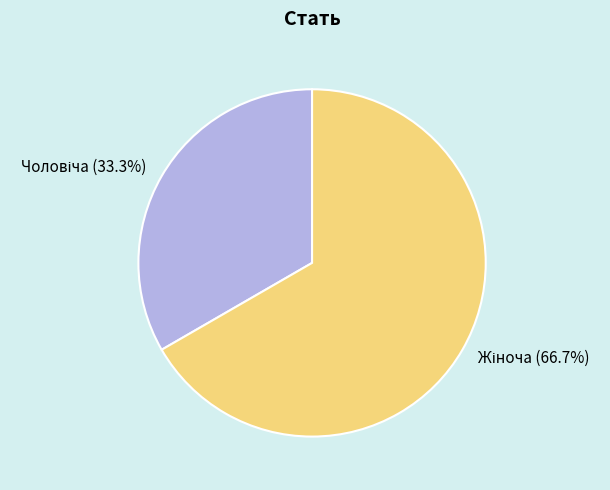

Does any single category account for the majority?

Yes